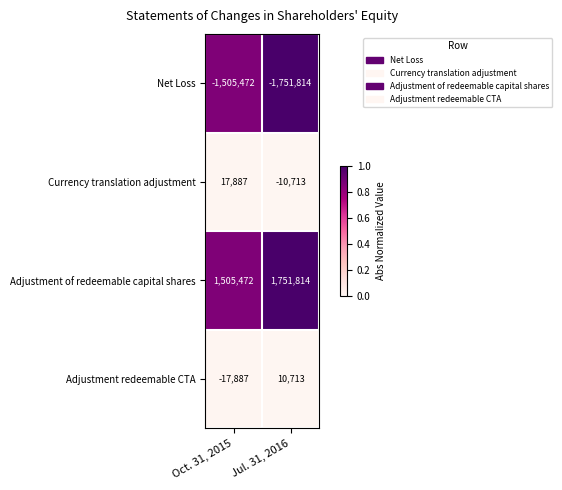

What is the approximate value of Net Loss at Jul. 31, 2016, to the nearest 10?

-1751810